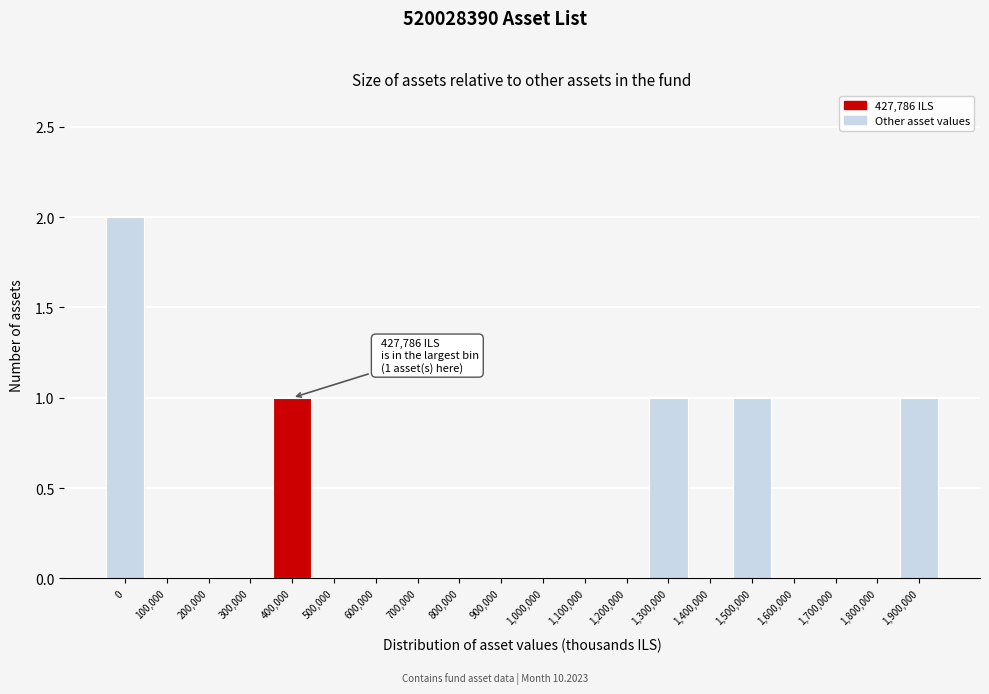

Reading left to right, transcribe all the data shown in this chart.

0=2	100,000=0	200,000=0	300,000=0	400,000=1	500,000=0	600,000=0	700,000=0	800,000=0	900,000=0	1,000,000=0	1,100,000=0	1,200,000=0	1,300,000=1	1,400,000=0	1,500,000=1	1,600,000=0	1,700,000=0	1,800,000=0	1,900,000=1